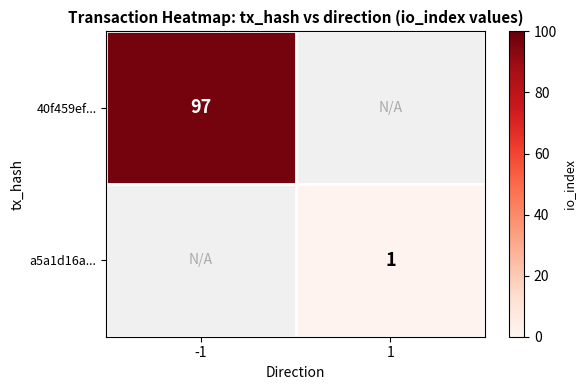

Between 1 and -1, which is larger?

-1